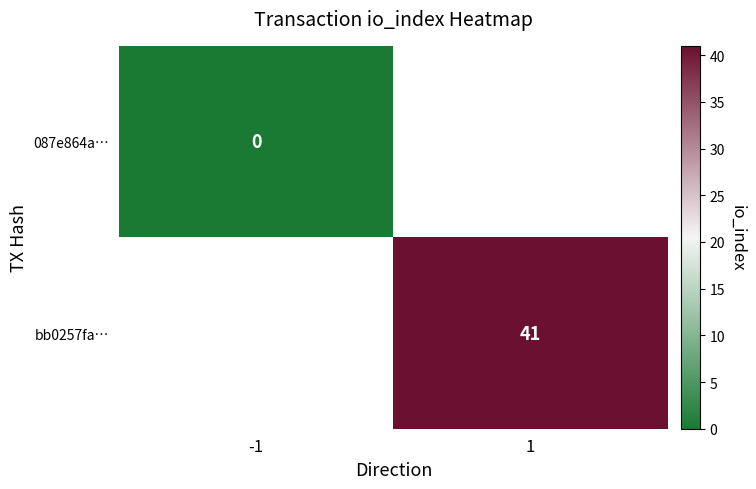

Rank the series at -1 from highest to lowest value.

087e864a…, bb0257fa…